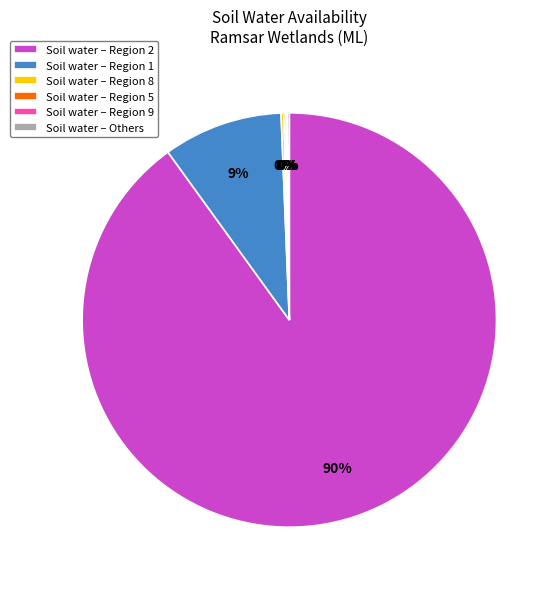

The Soil water – Region 1 slice represents 1% of the pie. True or false?

False